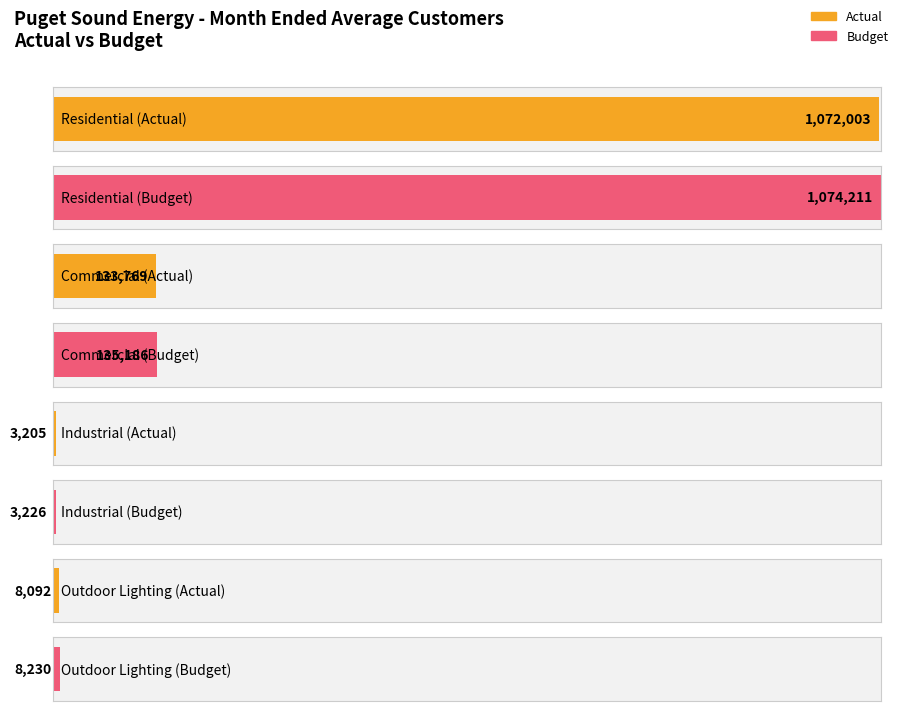

Are the bars horizontal?

Yes